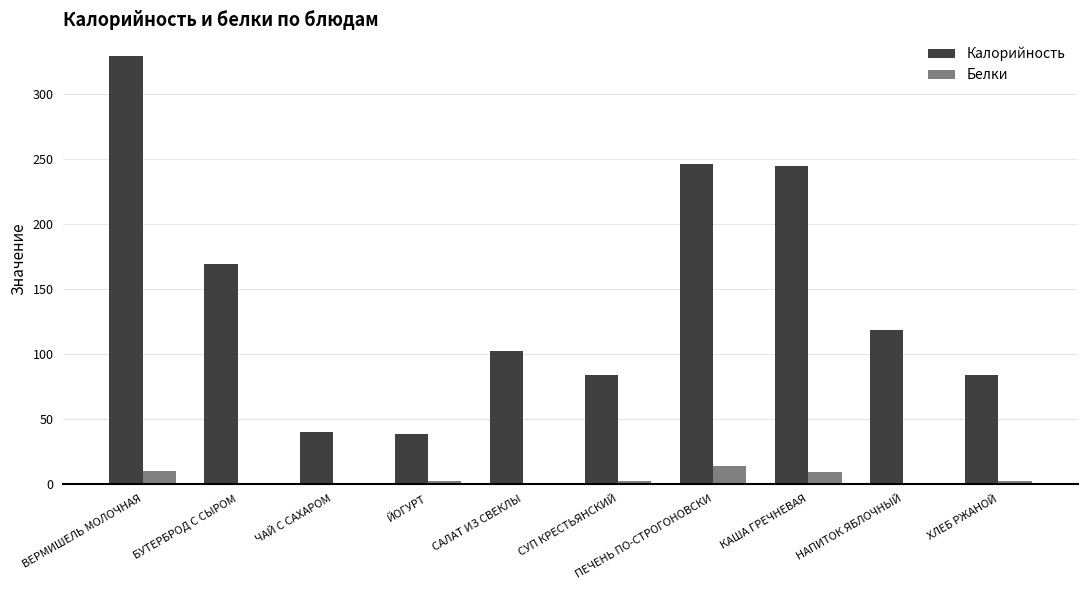

At which category is the sum across all series the highest?

ВЕРМИШЕЛЬ МОЛОЧНАЯ